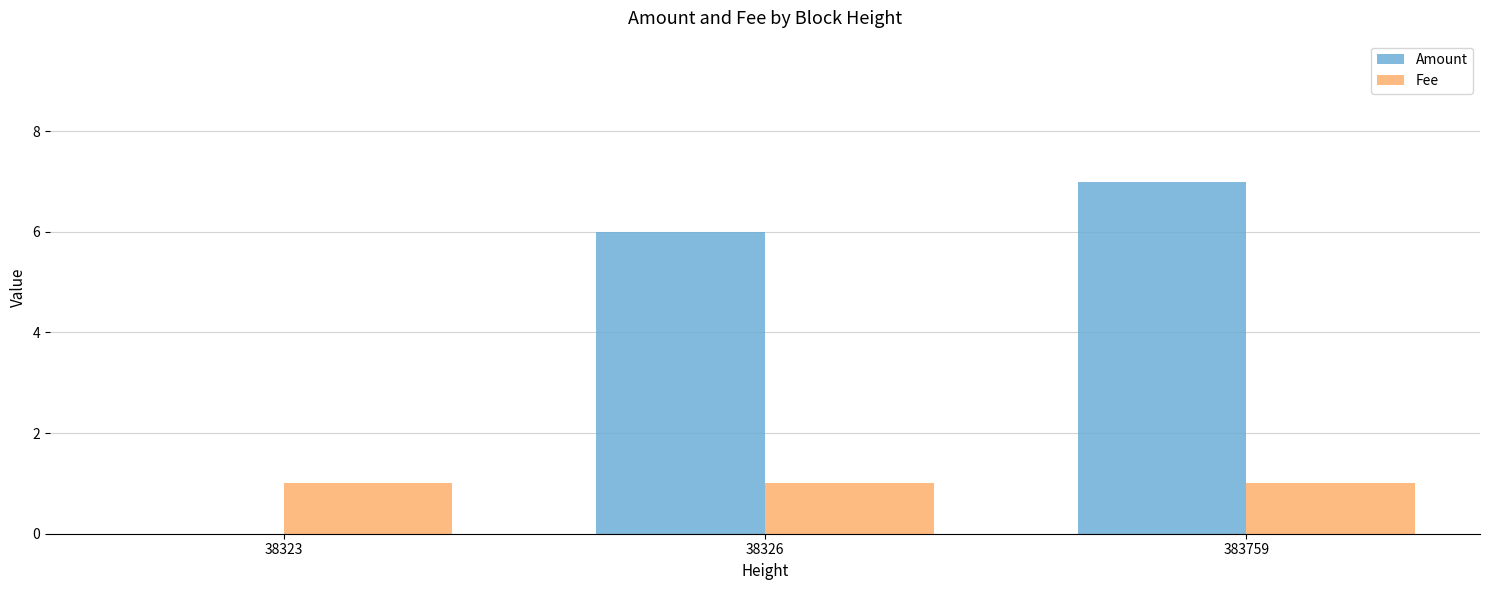

What is the sum of the Amount values at 38326 and 38323?

6